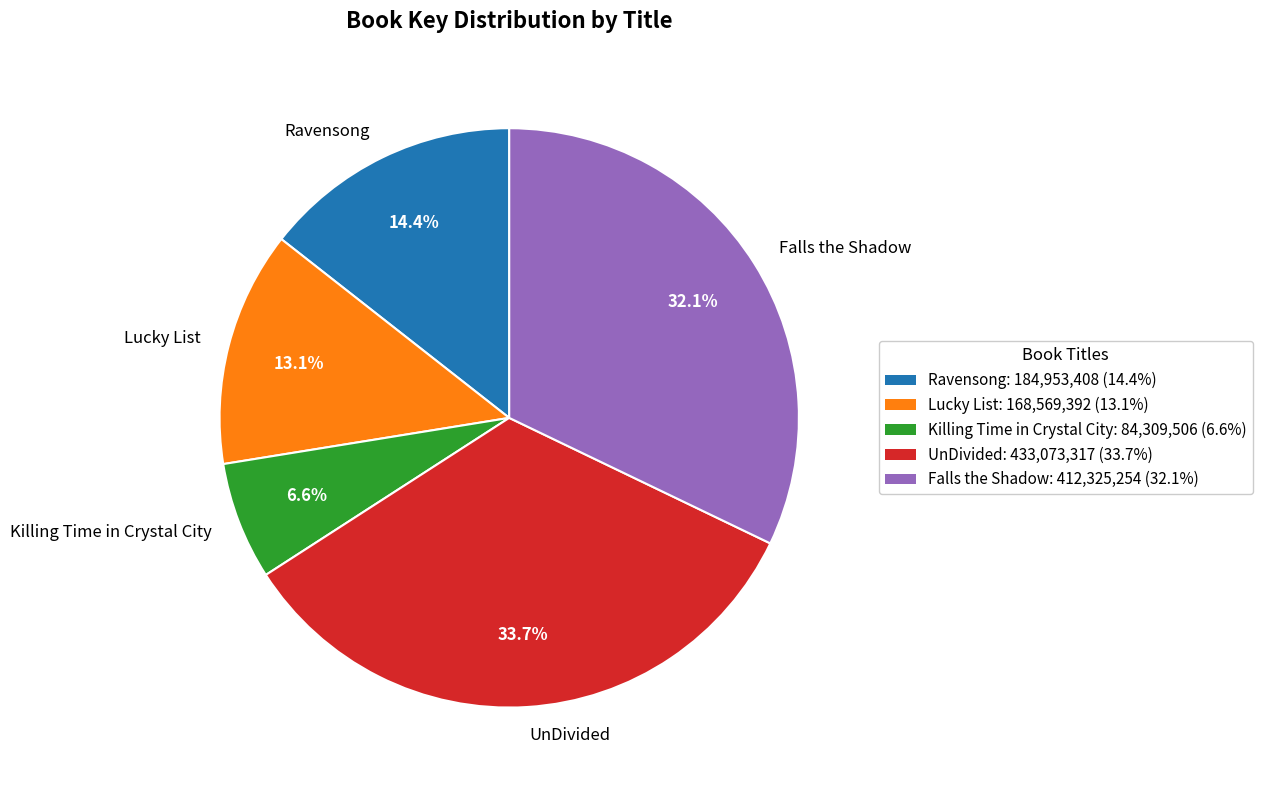

Rank the categories by value from lowest to highest.

Killing Time in Crystal City, Lucky List, Ravensong, Falls the Shadow, UnDivided